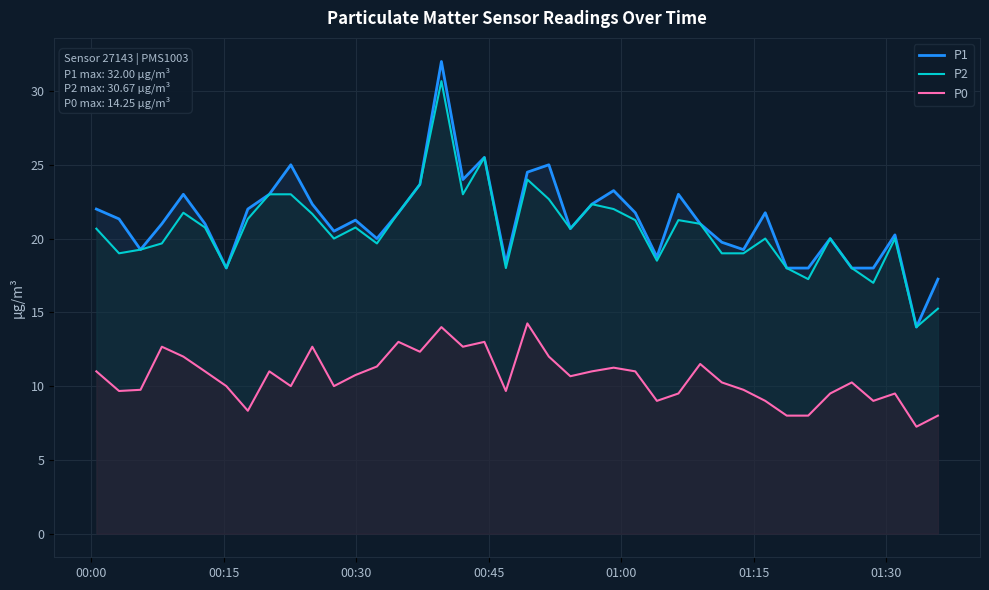

True or false: P0 and P2 intersect in this chart.

False